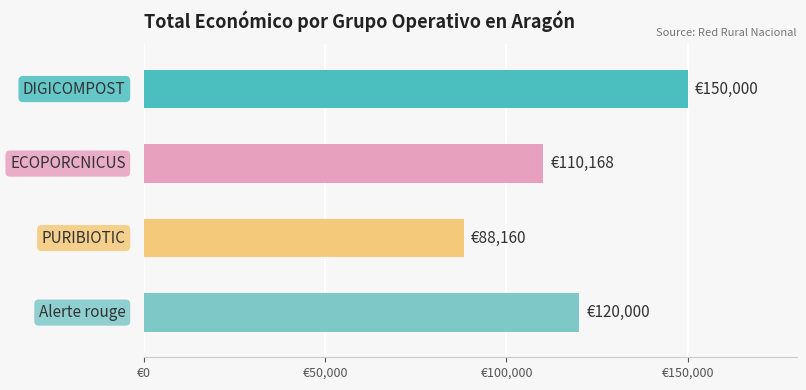

What is the maximum value shown in the chart?

150000